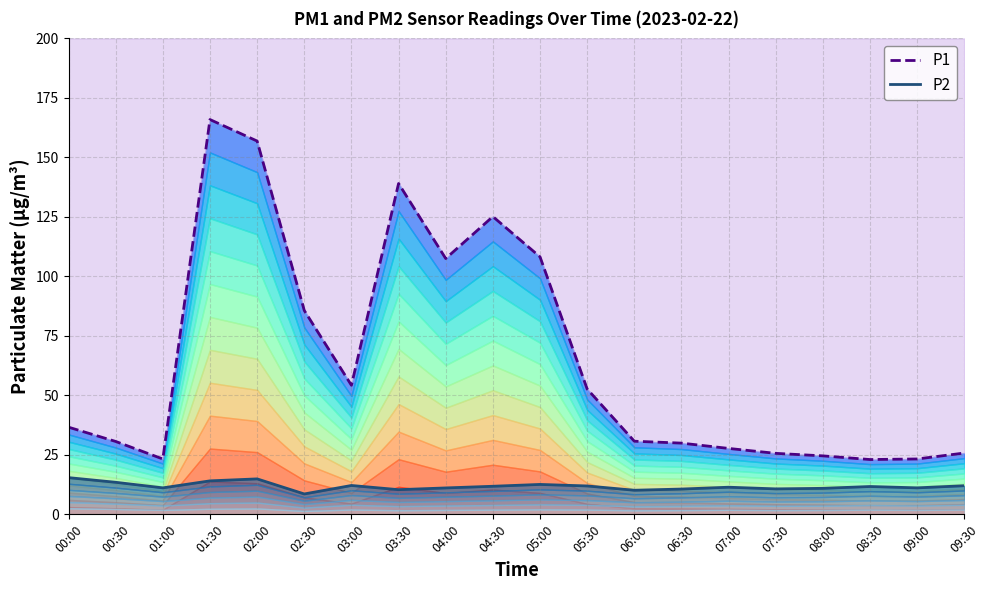

What are all the series names shown in the legend?

P1, P2